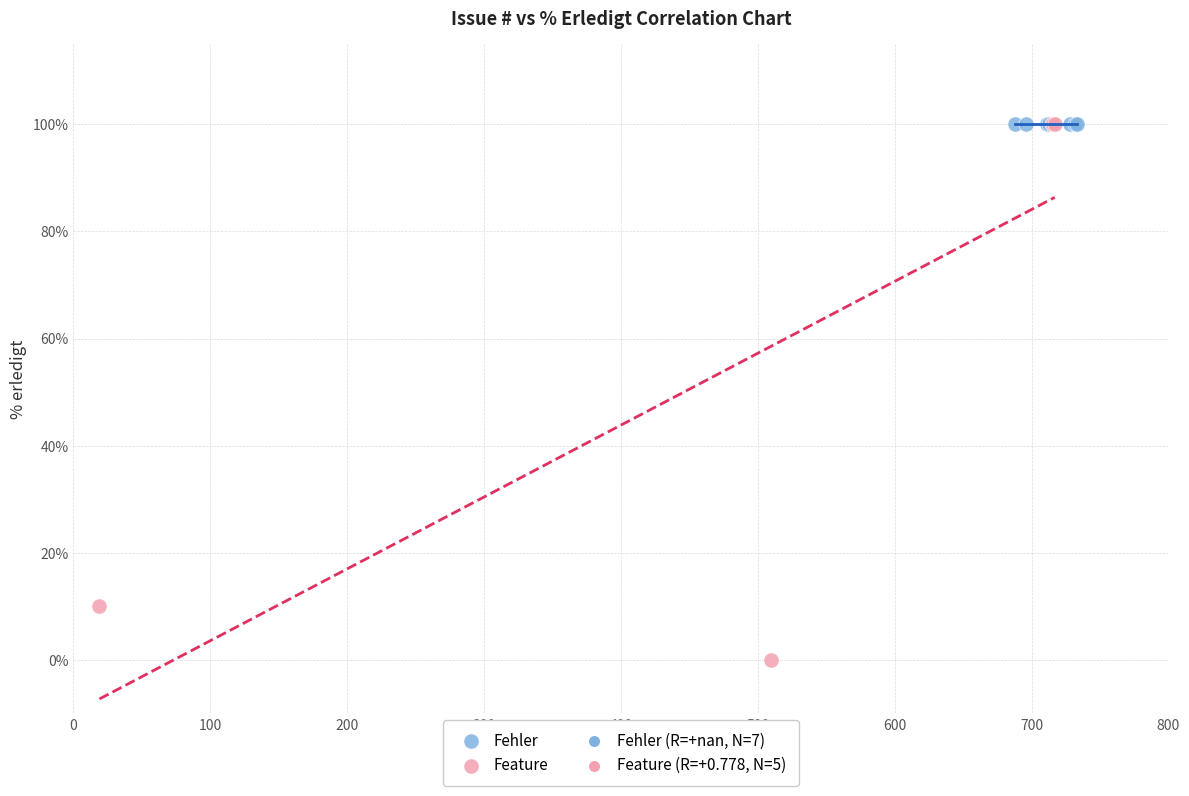

Which series contains the lowest Y value?

Feature